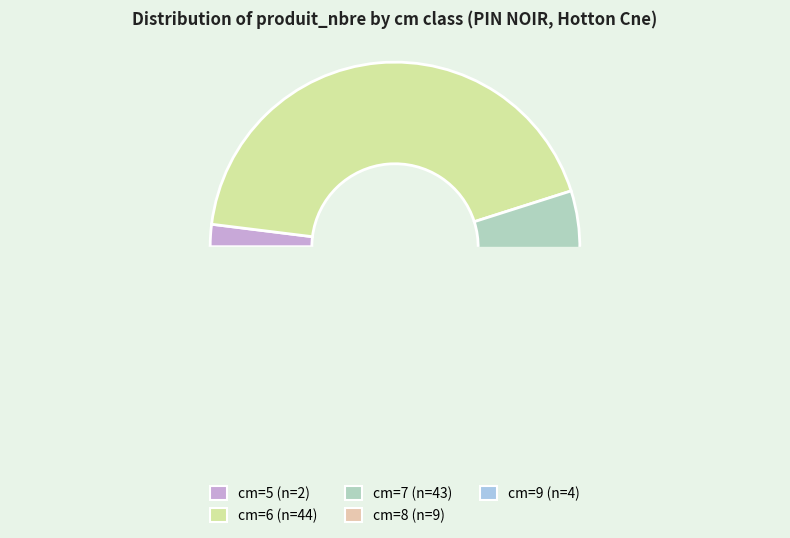

Which category has the biggest portion of the pie?

6